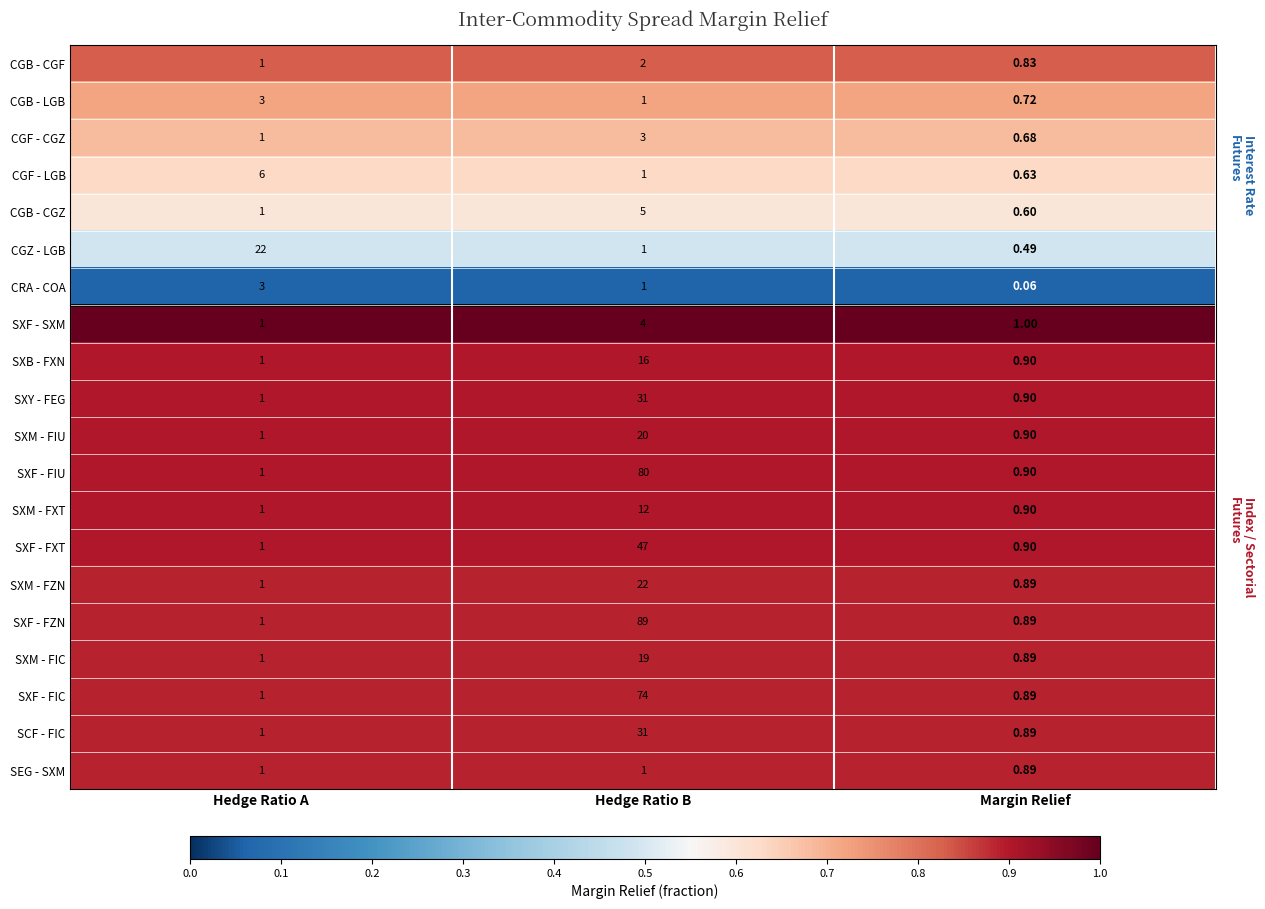

At which category is the sum across all series the highest?

Hedge Ratio B